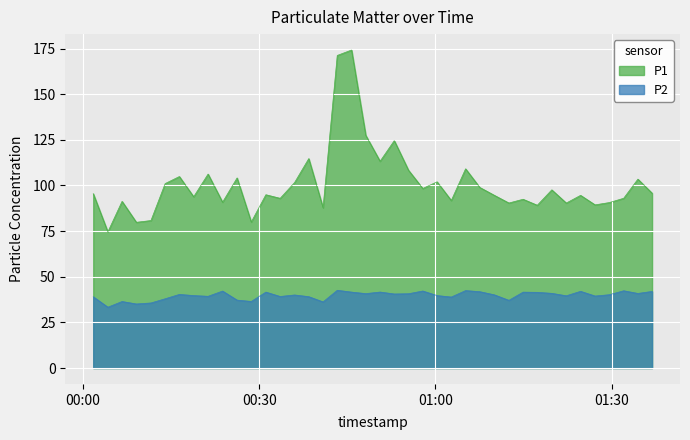

Rank the series by their average value, from lowest to highest.

P2, P1